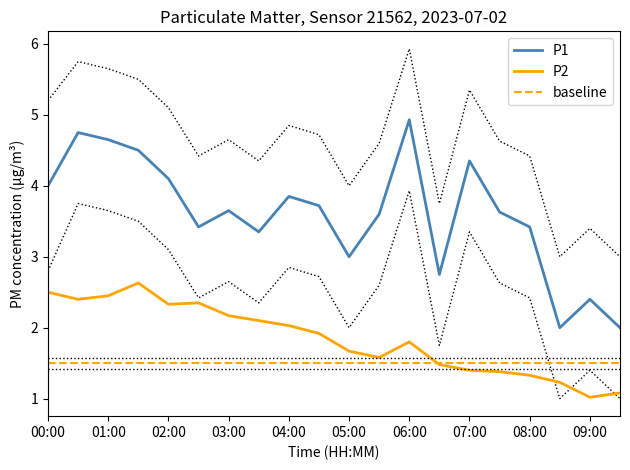

What is the label of the 16th point from the right?

02:00